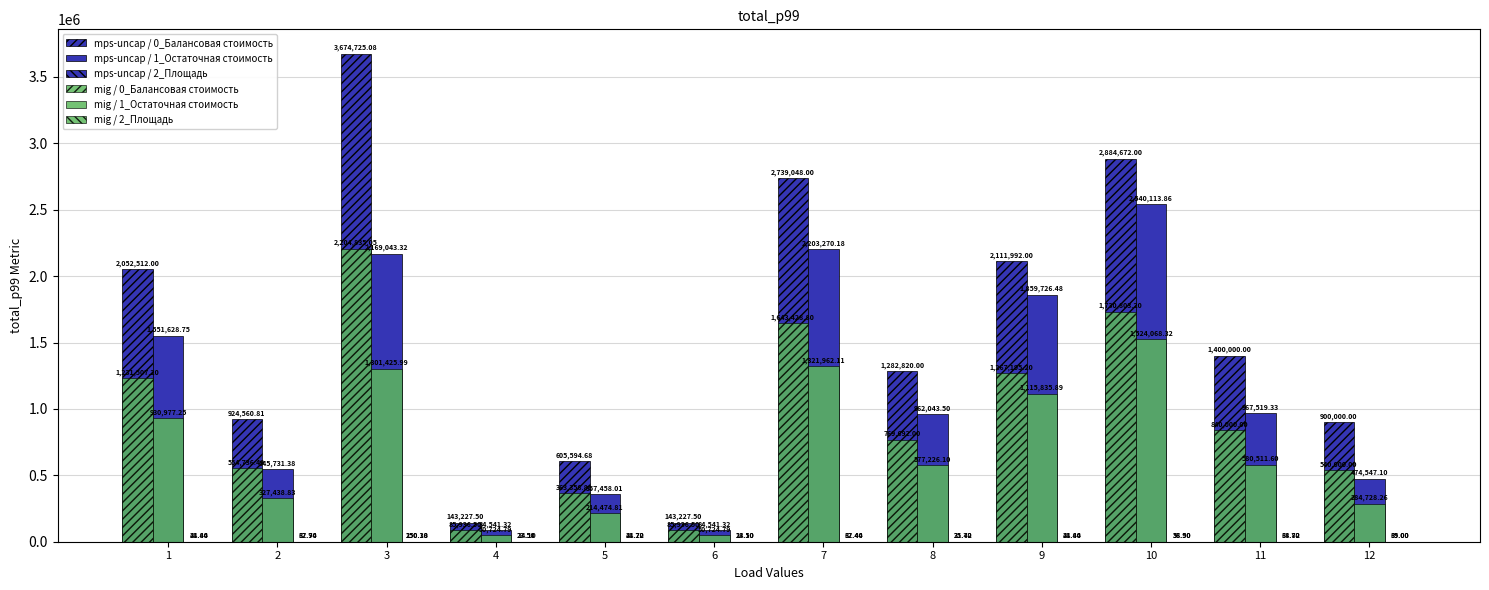

How many series are shown in this chart?

6